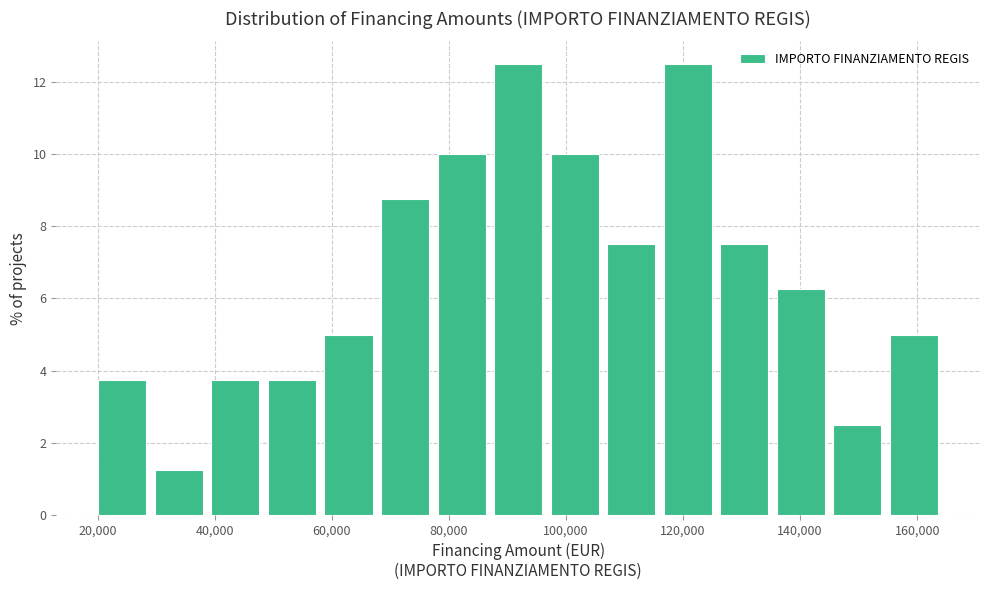

Reading left to right, list every bar in this chart as the range it spans on the x-axis followed by its height. Neither the bar edges nor the heights are printed on the chart, so give them approximately, as read against the axes.

20000 to 30000: 3.8
30000 to 40000: 1.2
40000 to 50000: 3.8
50000 to 58000: 3.8
58000 to 68000: 5.0
68000 to 78000: 8.8
78000 to 88000: 10.0
88000 to 98000: 12.6
98000 to 108000: 10.0
108000 to 116000: 7.6
116000 to 126000: 12.6
126000 to 136000: 7.6
136000 to 146000: 6.2
146000 to 156000: 2.6
156000 to 166000: 5.0